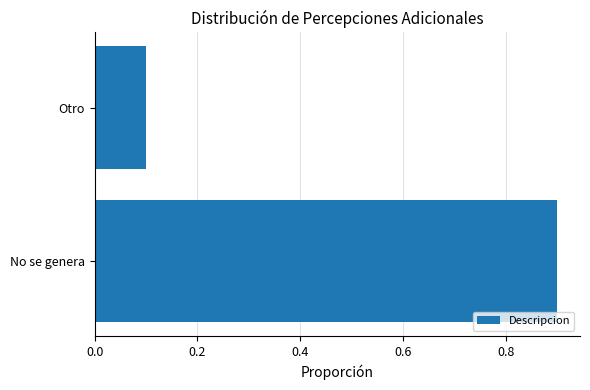

What is the change in value from No se genera to Otro?

-0.8